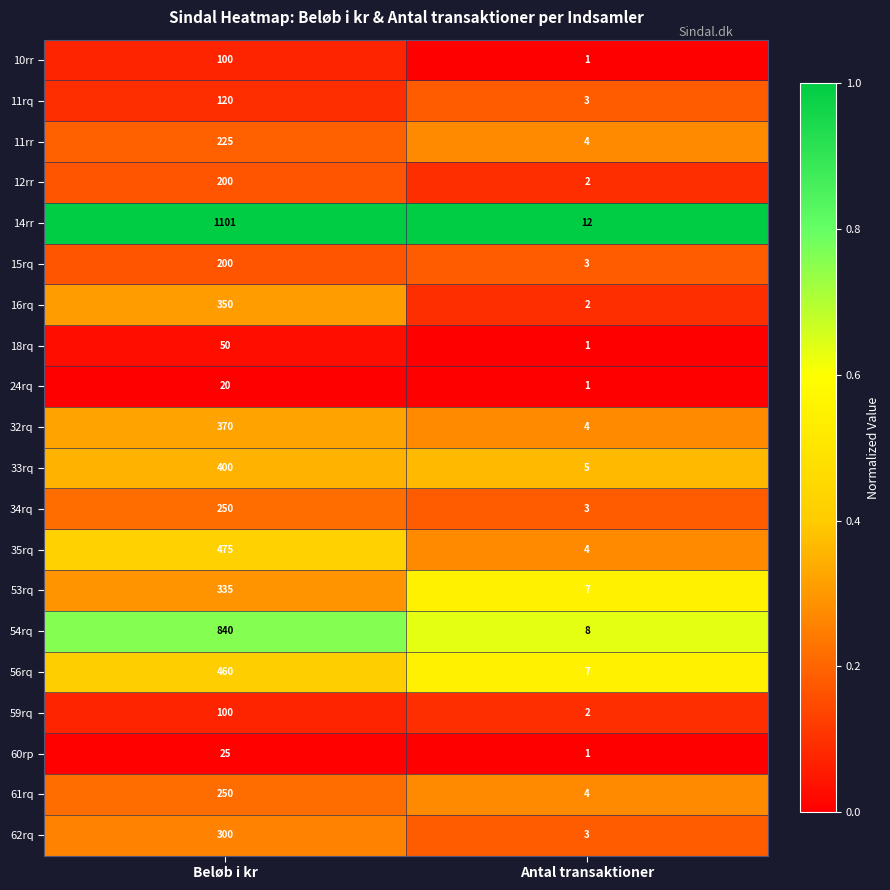

Where is 33rq nearest to the value 202?

Antal transaktioner